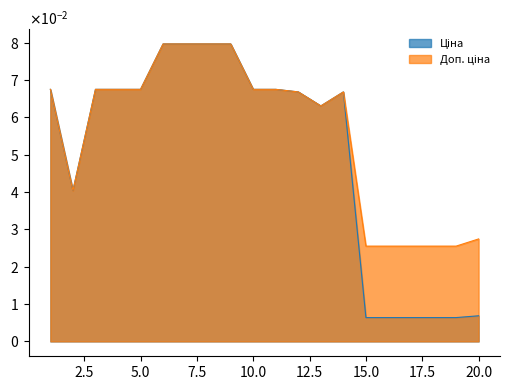

List the series in order of their overall mean, highest first.

Доп. ціна, Ціна